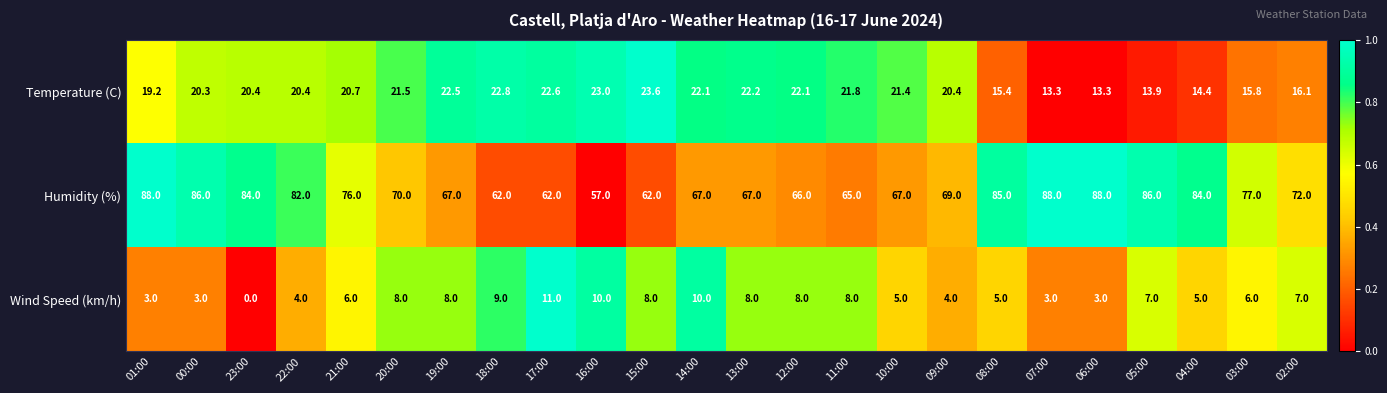

What is the total value across all series at 08:00?

105.4